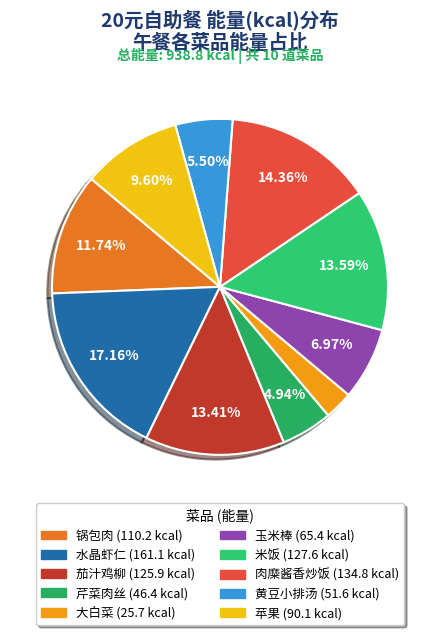

To the nearest percent, what portion does 黄豆小排汤 represent?

5%